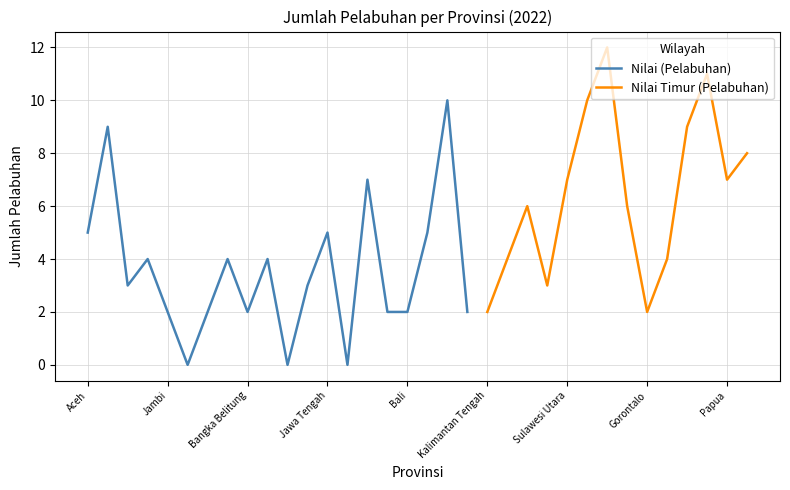

Approximately how many times larger is the value at Jawa Tengah compared to Riau?

1.2